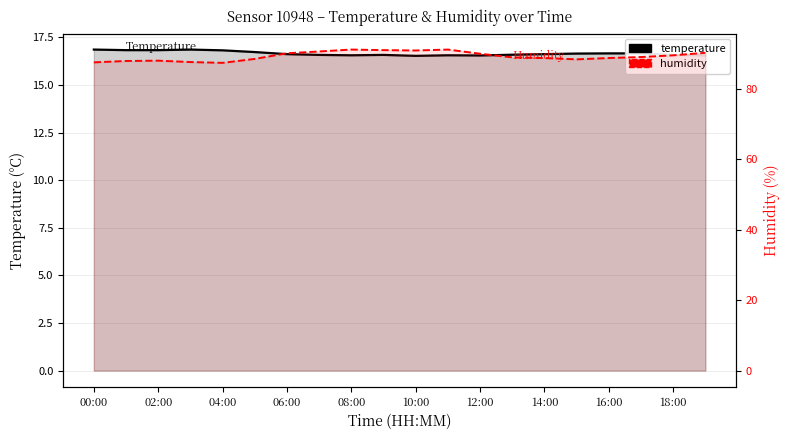

The humidity series shows 87.9 at 02:00. True or false?

True